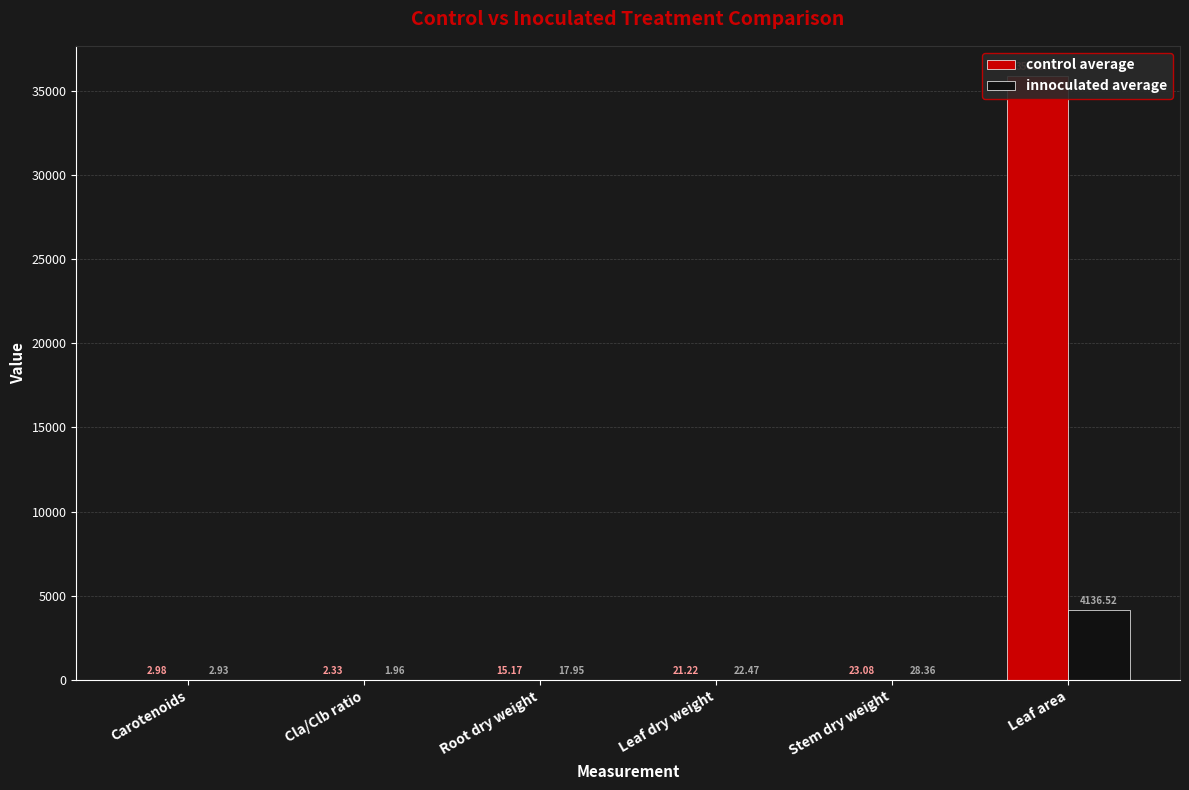

Reading left to right, what are all the values shown in this chart?

control average: Carotenoids=3.0	Cla/Clb ratio=2.3	Root dry weight=15.2	Leaf dry weight=21.2	Stem dry weight=23.1	Leaf area=35865.0
innoculated average: Carotenoids=2.9	Cla/Clb ratio=2.0	Root dry weight=17.9	Leaf dry weight=22.5	Stem dry weight=28.4	Leaf area=4136.5